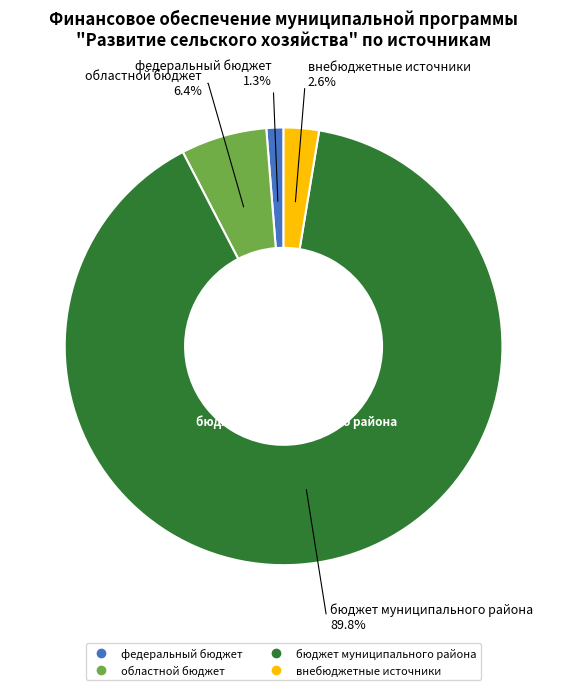

To the nearest percent, what is the average slice percentage?

25%